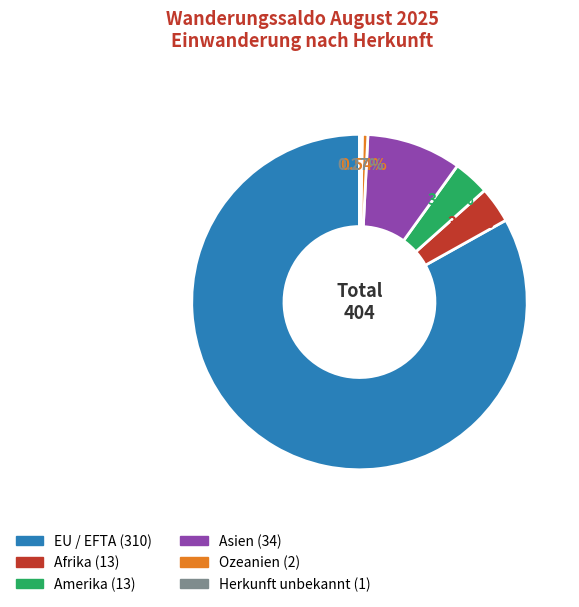

Which has a higher value, EU / EFTA or Ozeanien?

EU / EFTA